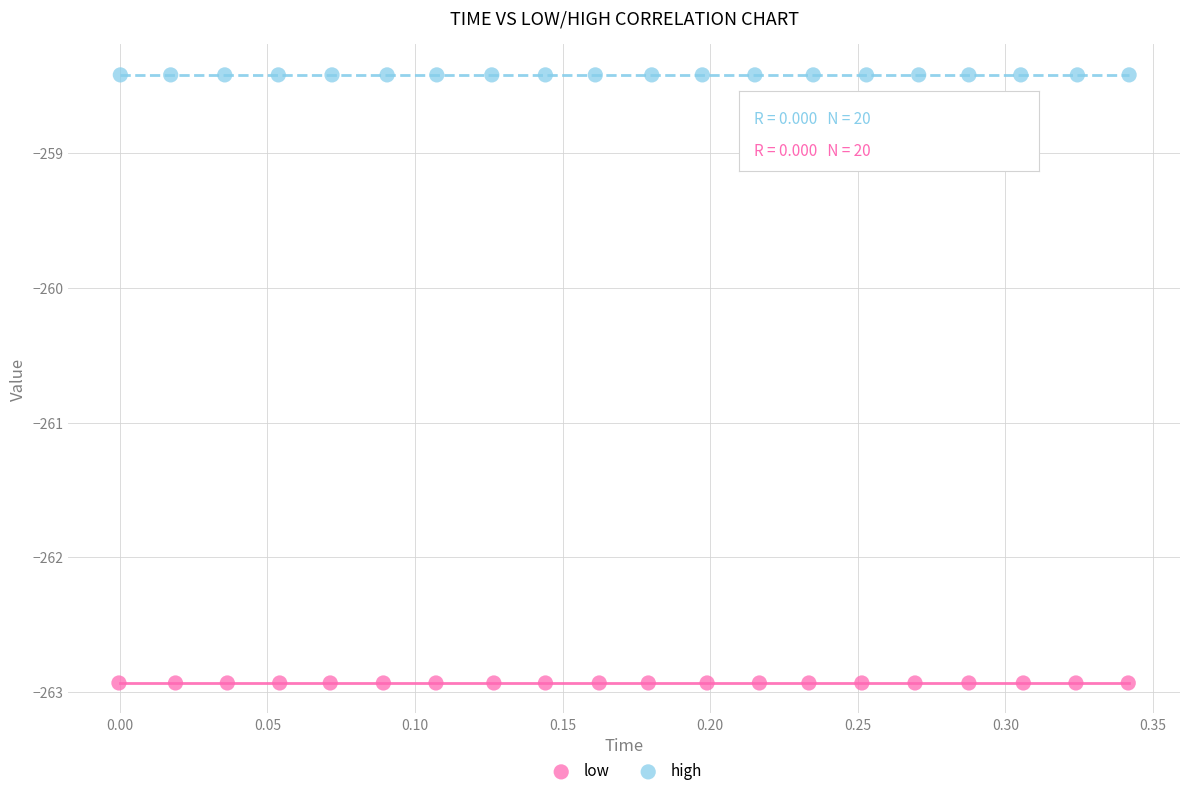

Which series reaches the minimum Y coordinate?

low